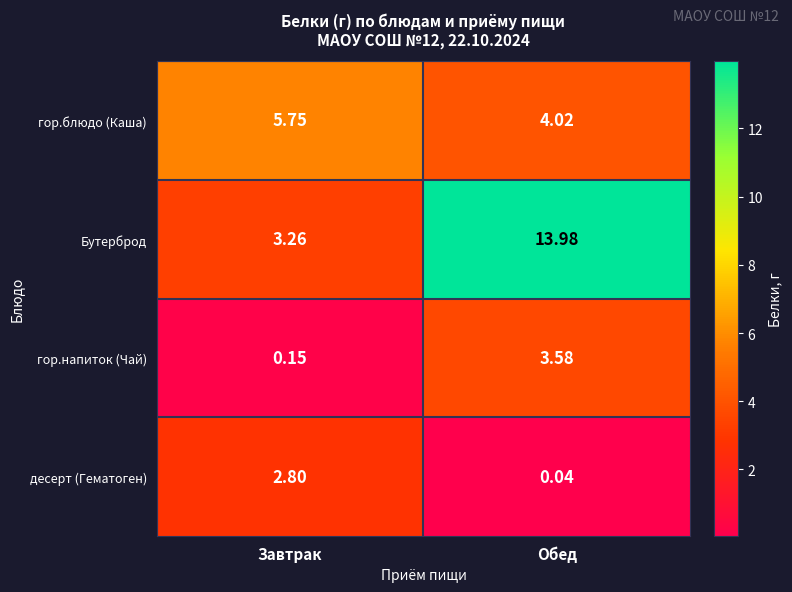

At which label does гор.блюдо (Каша) reach its peak?

Завтрак